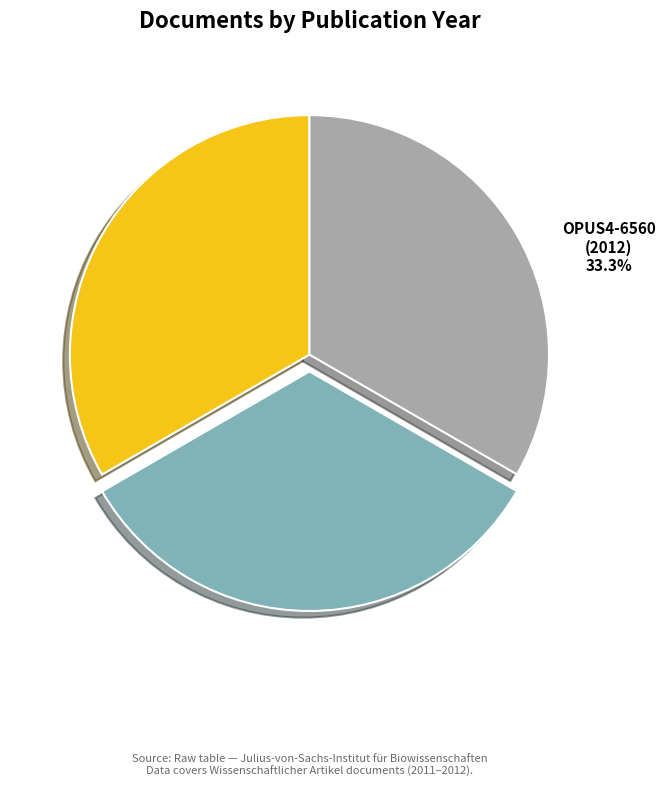

Approximately how many times larger is the value at OPUS4-6386 compared to OPUS4-14117?

1.0